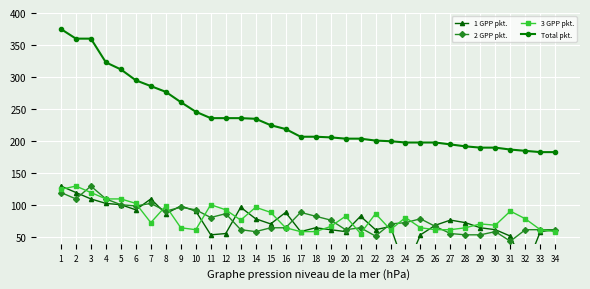

True or false: Total pkt. and 1 GPP pkt. cross at least once.

False